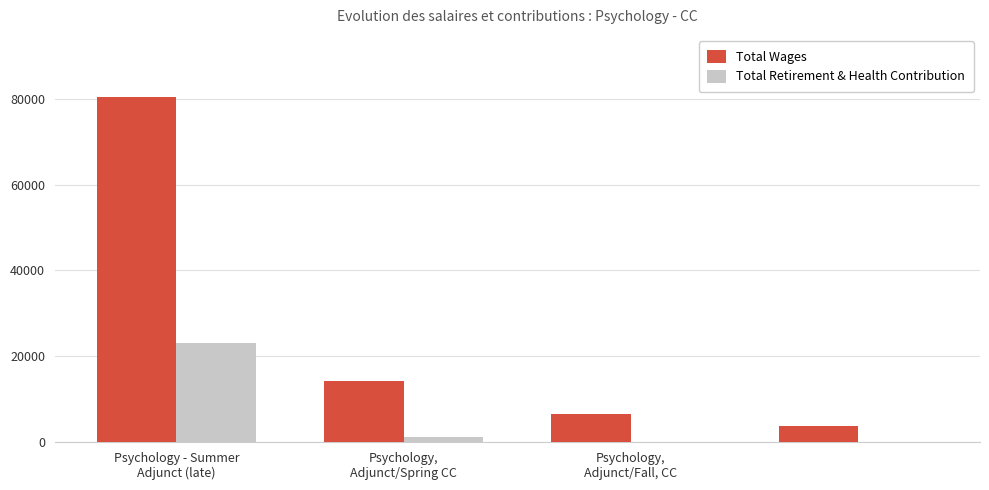

Does the chart contain stacked bars?

No